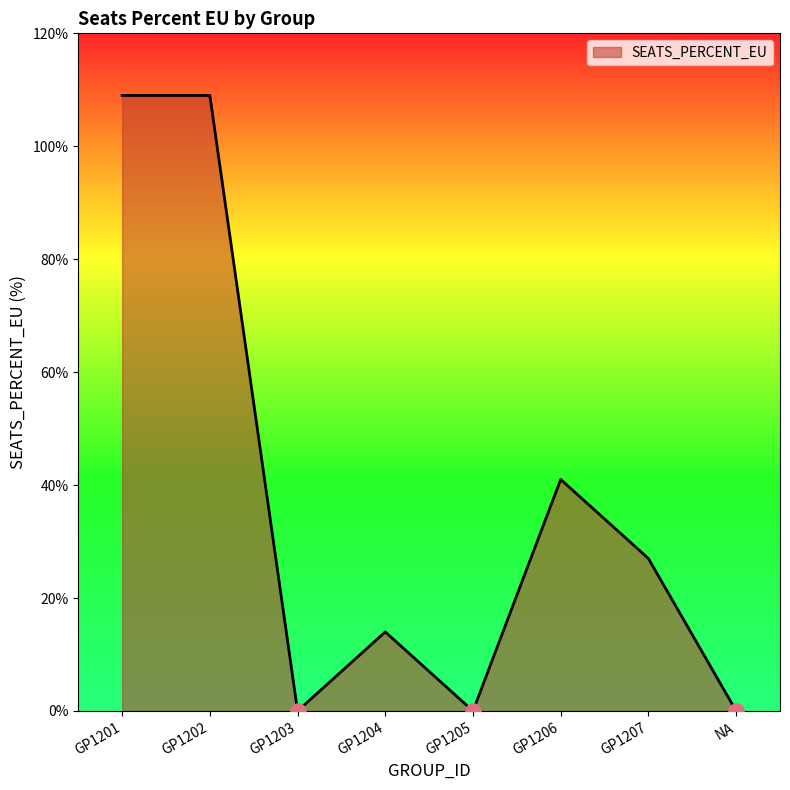

Which has a higher value, GP1203 or GP1206?

GP1206